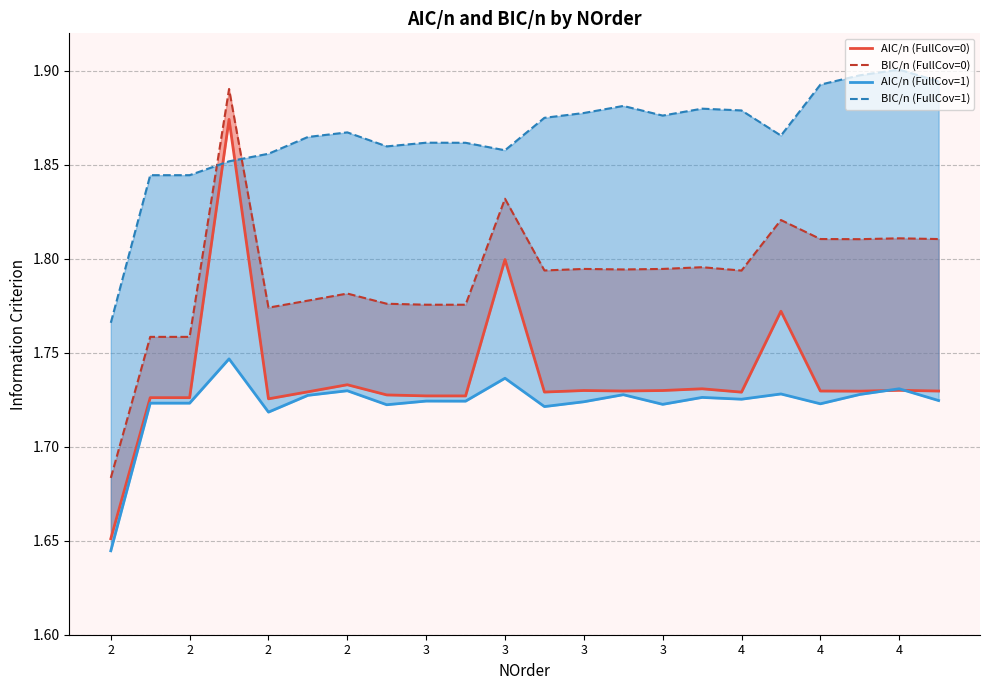

At how many categories does at least one series exceed 1?

22